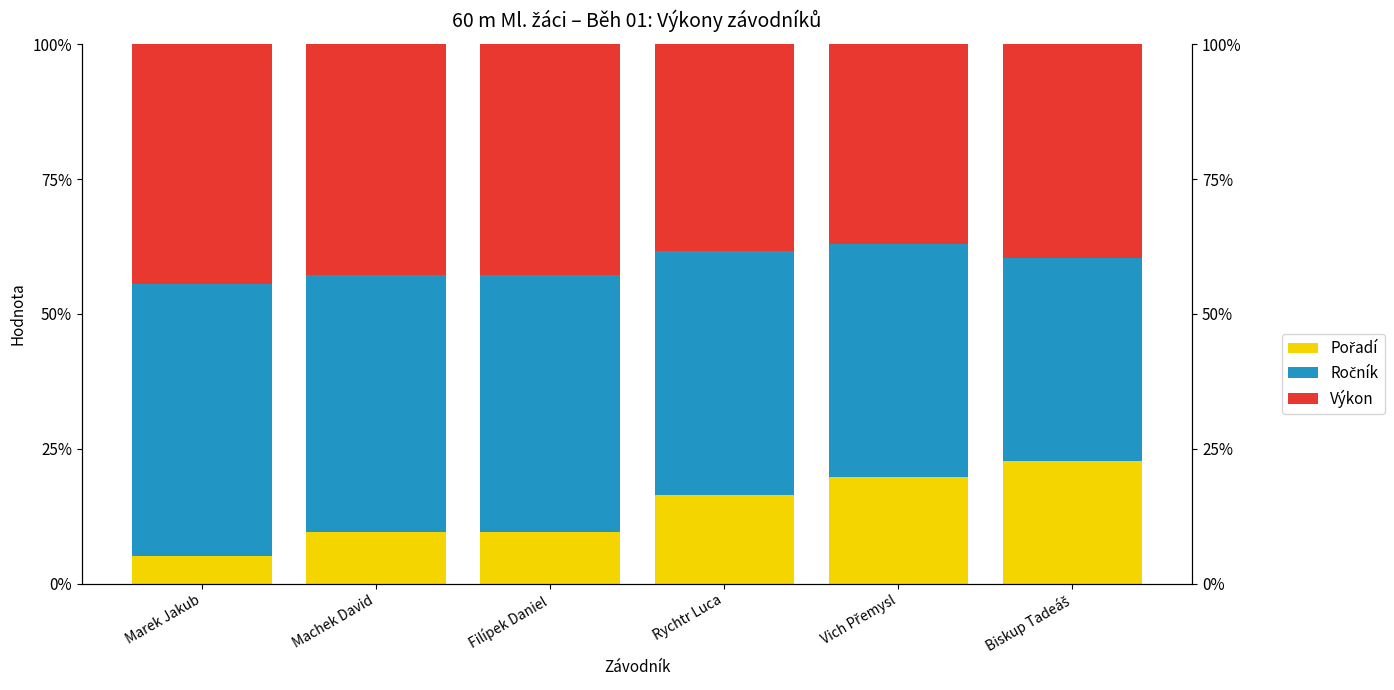

What is the value of the Ročník bar at the 2nd from the left?

0.5